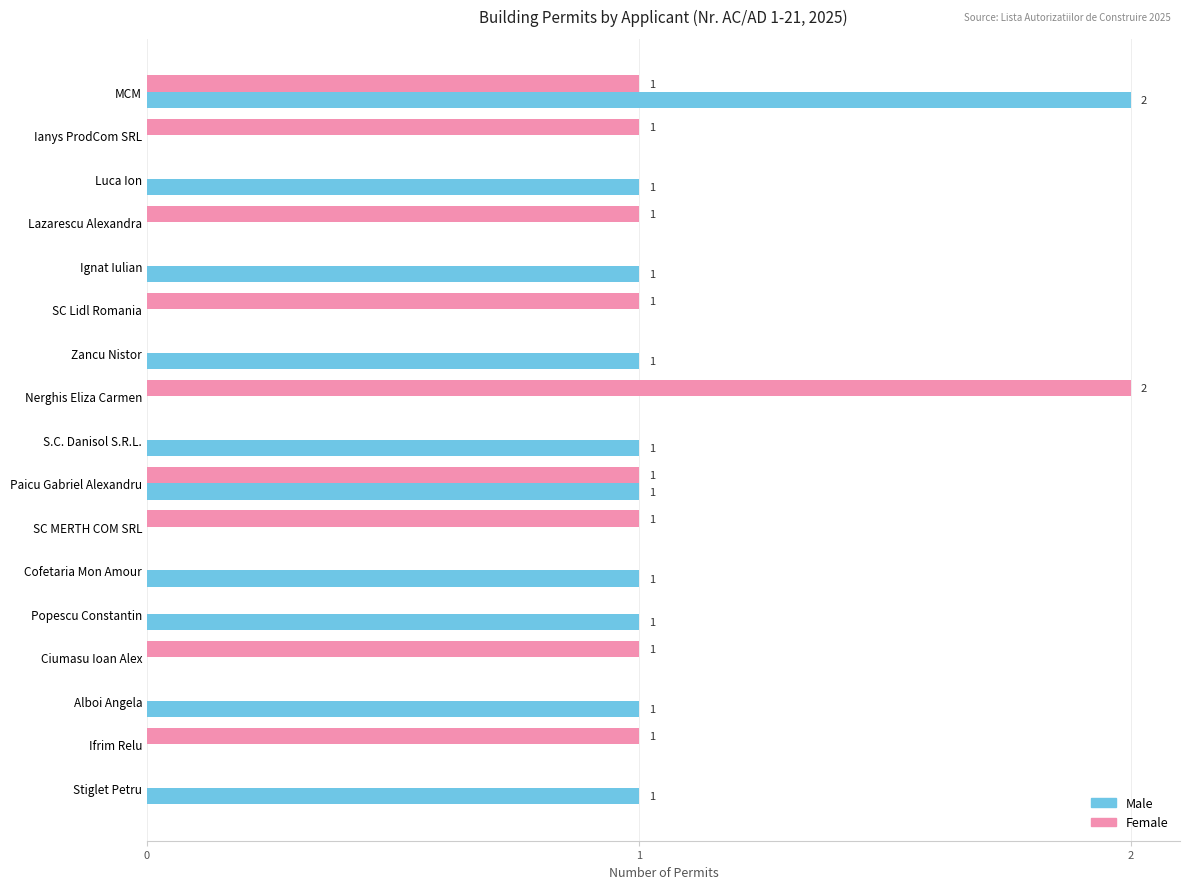

How many distinct data groups are displayed?

2